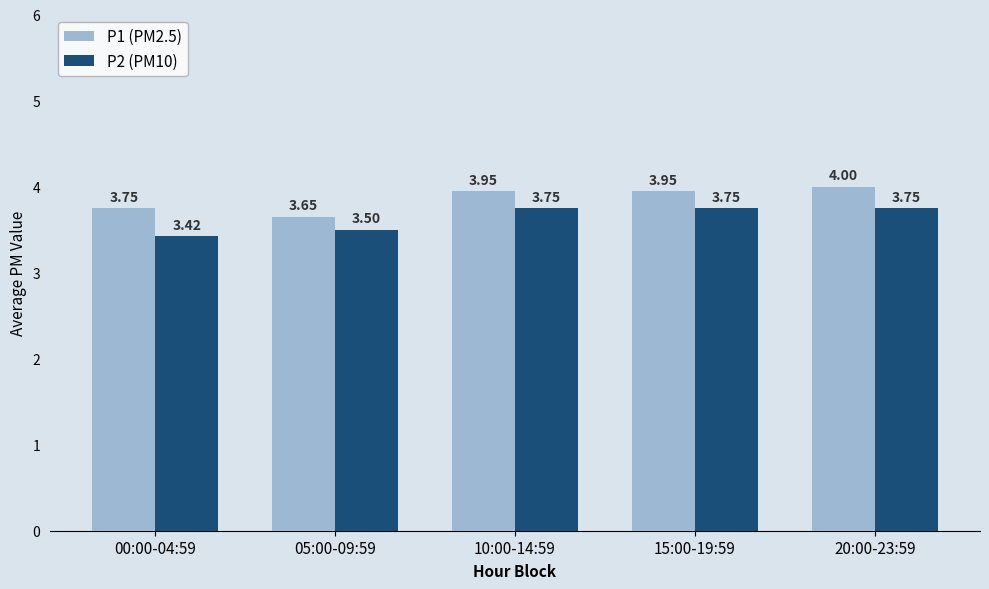

What are all the series names shown in the legend?

P1 (PM2.5), P2 (PM10)